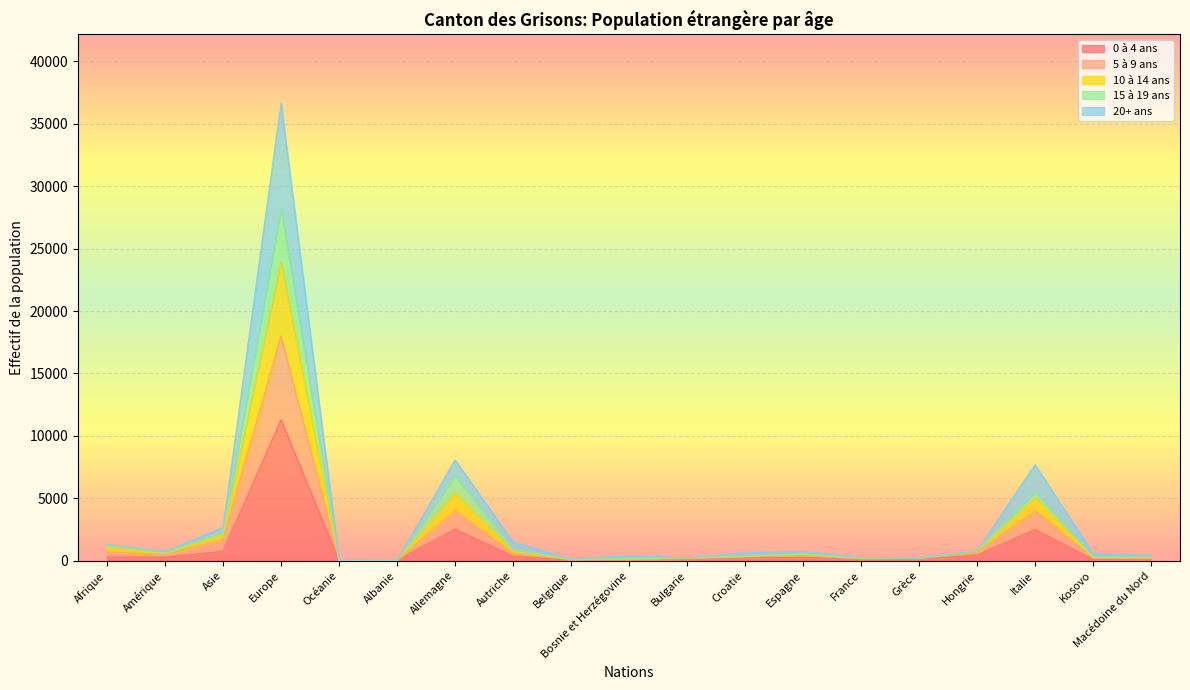

Which category has the lowest value across all series?

Océanie